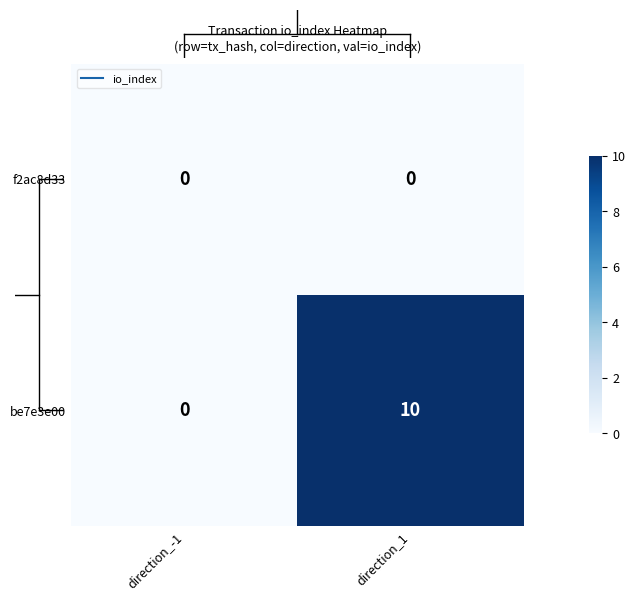

What is the sum of the be7e3e00 values at direction_-1 and direction_1?

10